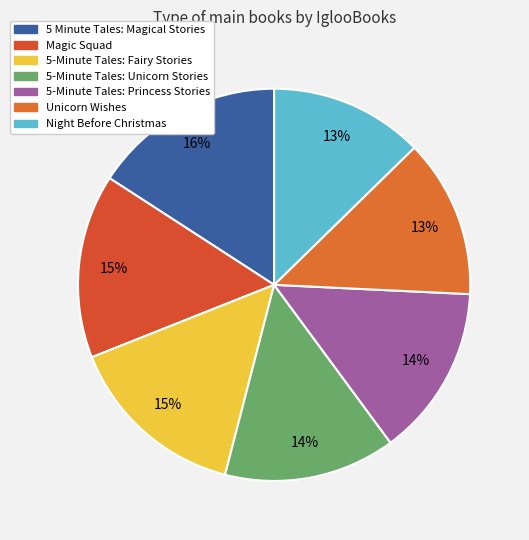

Is 5-Minute Tales: Fairy Stories the majority of the pie?

No